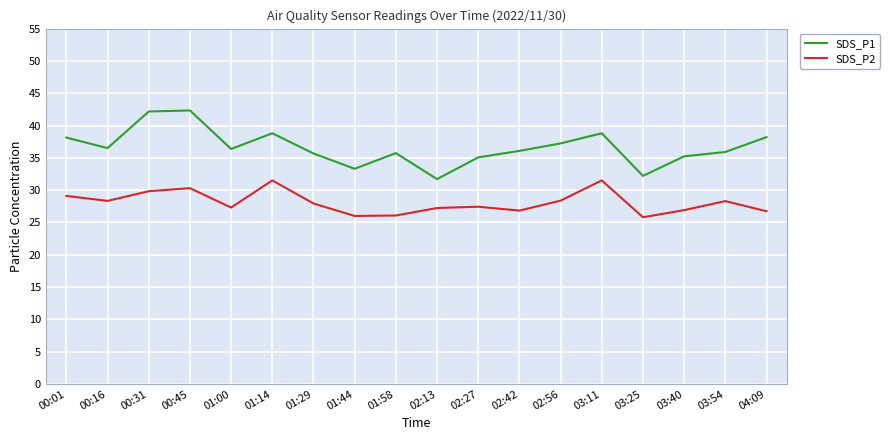

What is the minimum value shown in the chart?

25.8